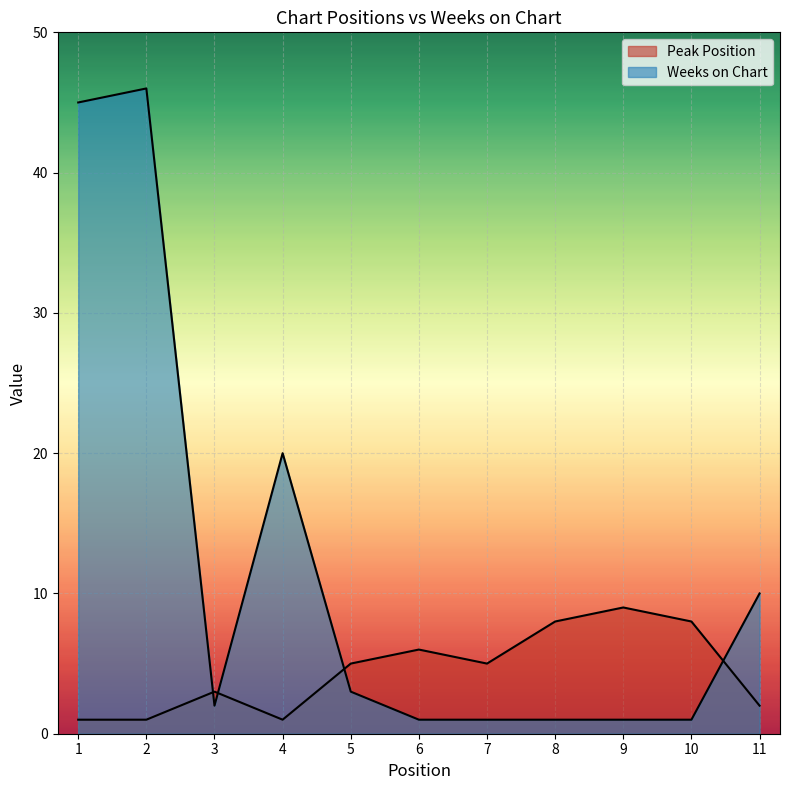

True or false: Peak Position and Weeks on Chart cross at least once.

True